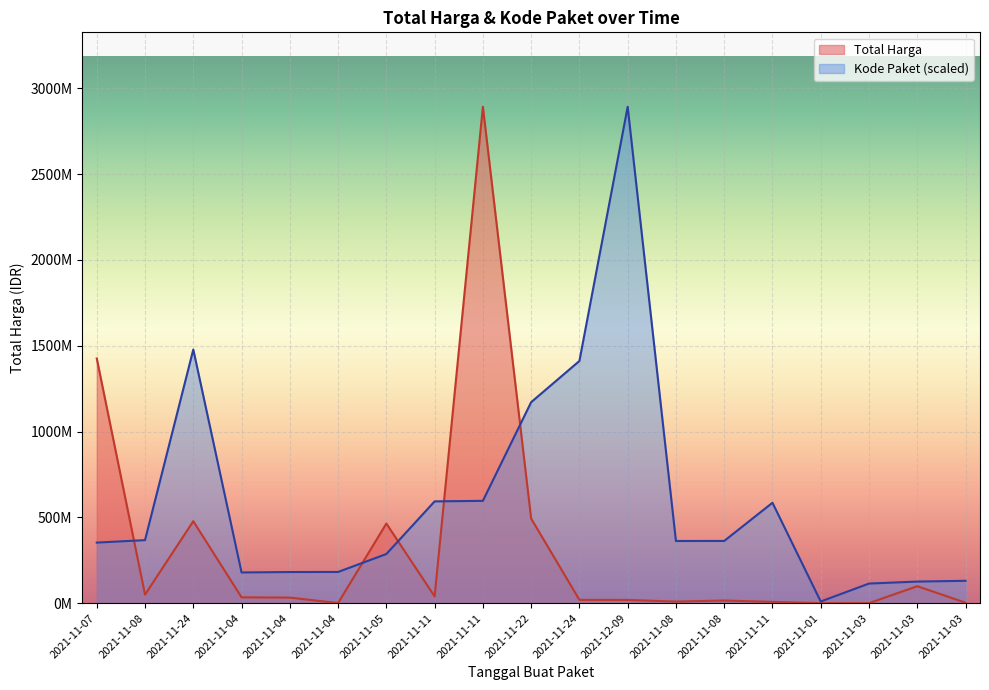

How many intersections are there between Total Harga and Kode Paket?

5